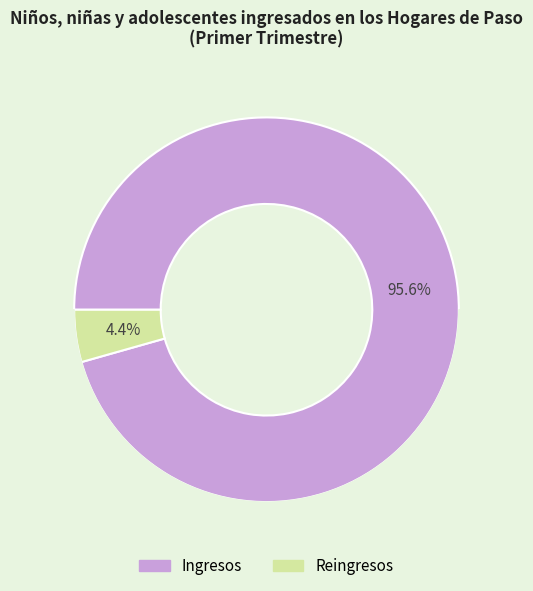

Rank the categories by value from highest to lowest.

Ingresos, Reingresos